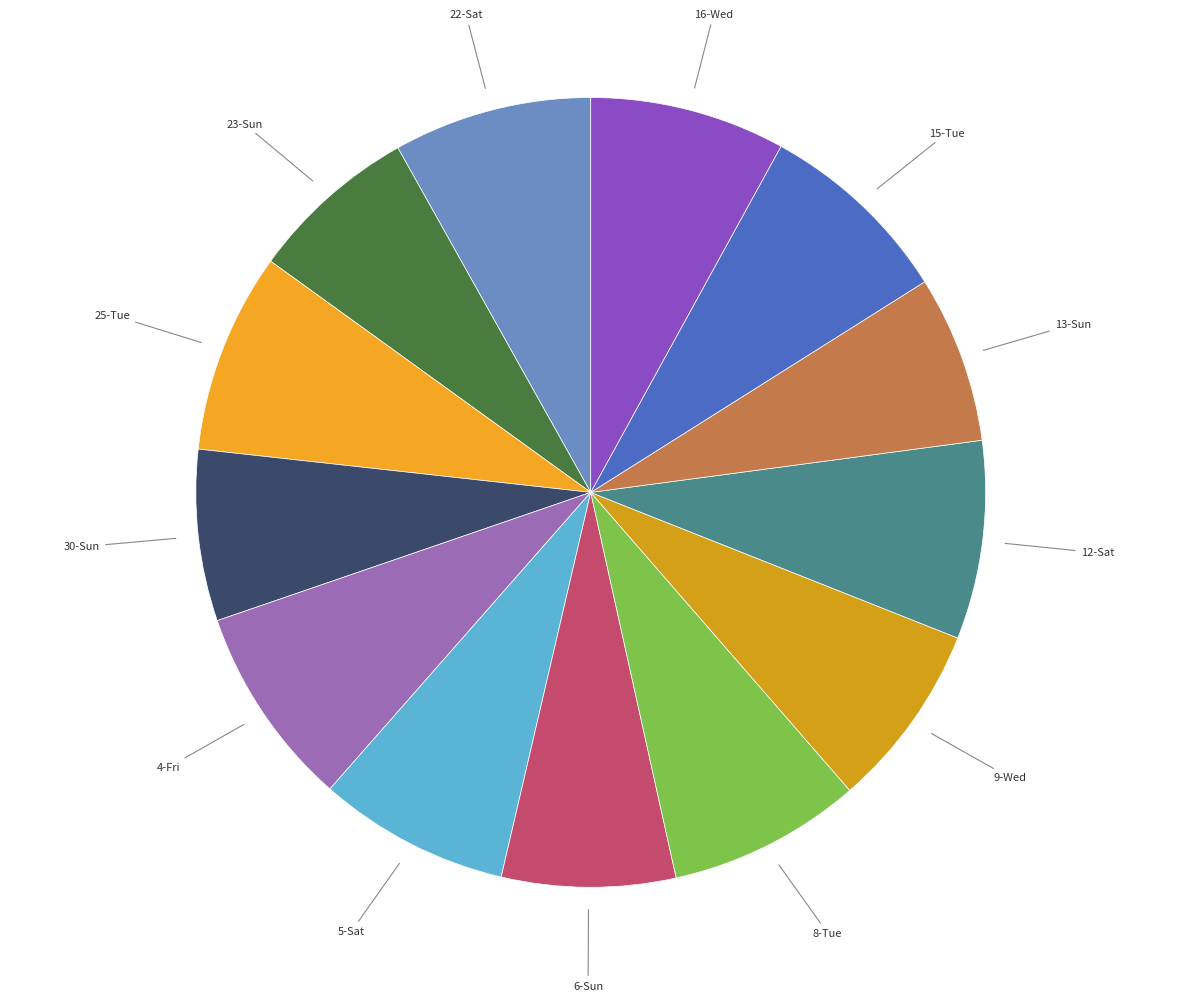

Which category has the biggest portion of the pie?

4-Fri